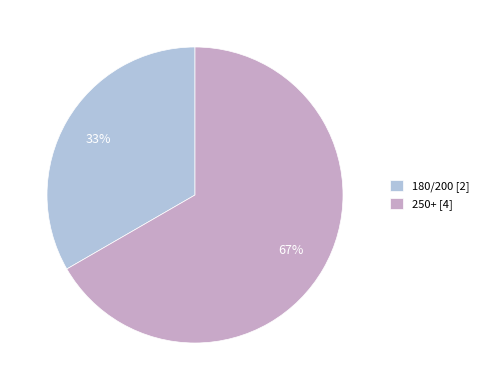

To the nearest percent, what is the combined percentage of 250+ [4] and 180/200 [2]?

100%